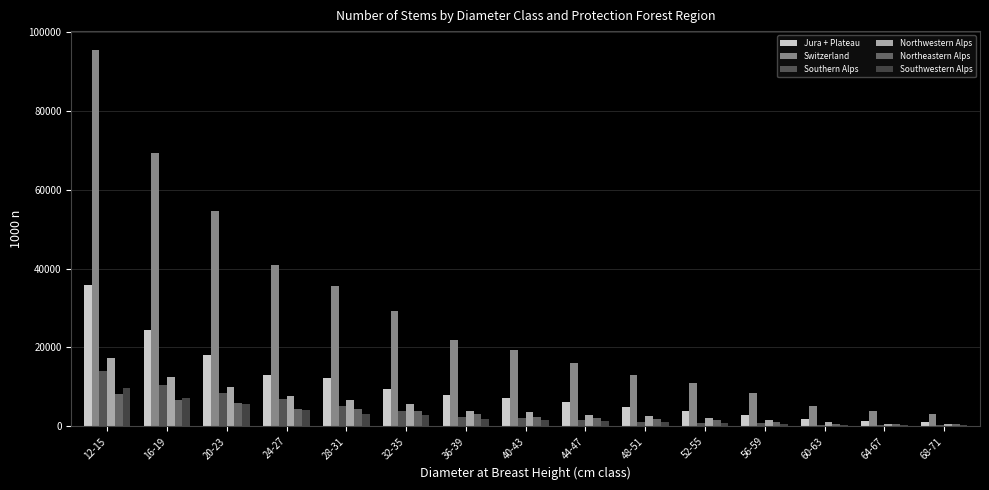

How many data points does each series have?

15